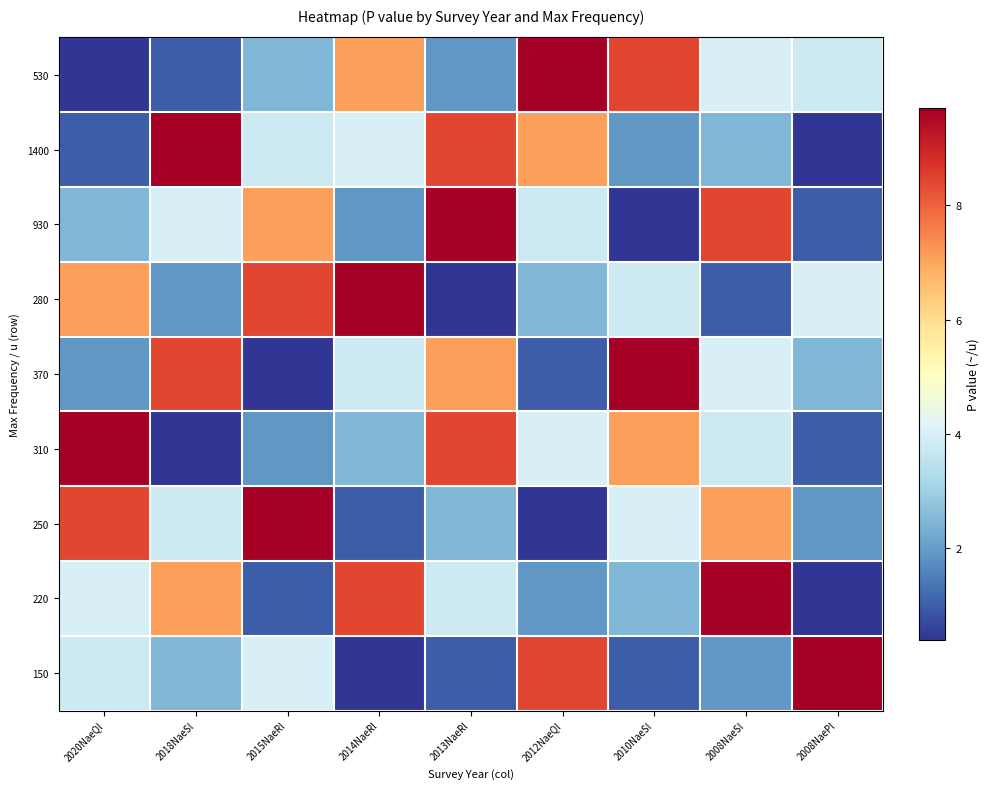

Which series has the largest range (max minus min)?

530